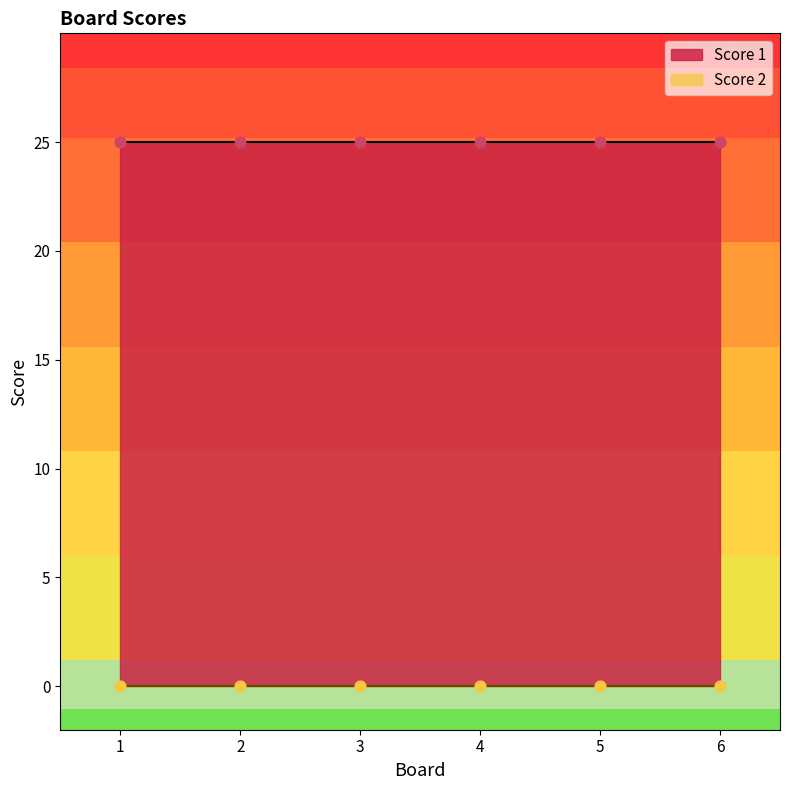

Is the value of Score 1 at 6 greater than the value of Score 2 at 2?

Yes